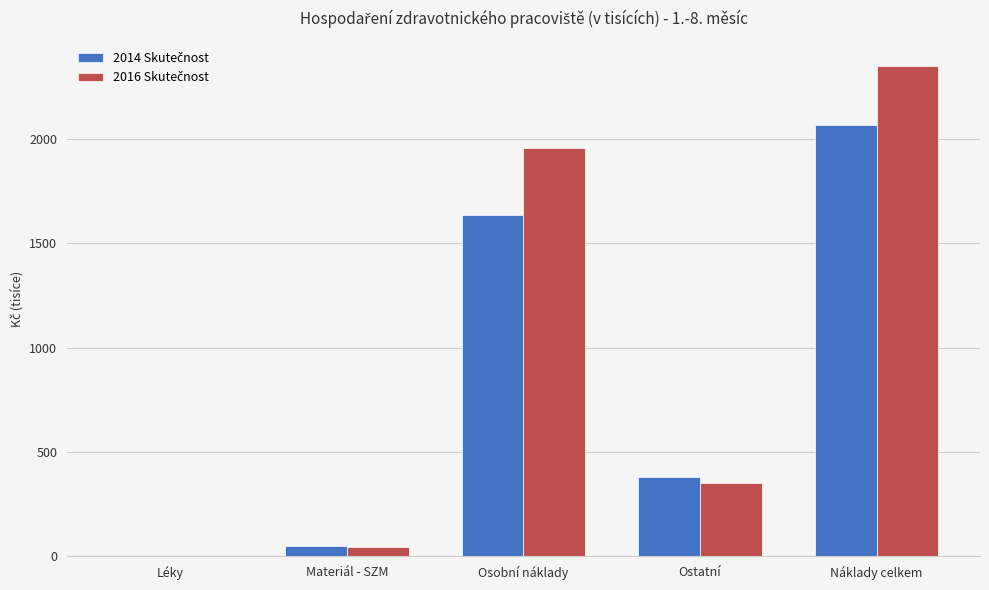

What is the greatest value displayed?

2353.2